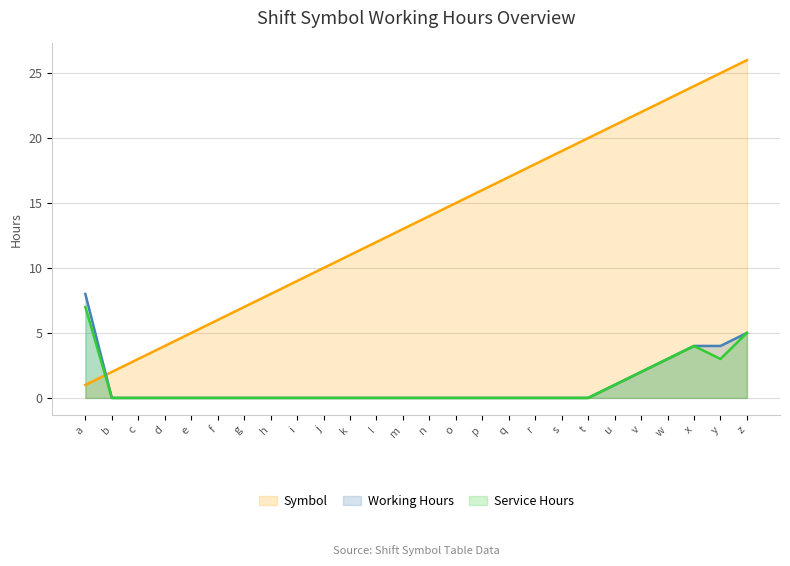

What is the average value of the Symbol series?

14